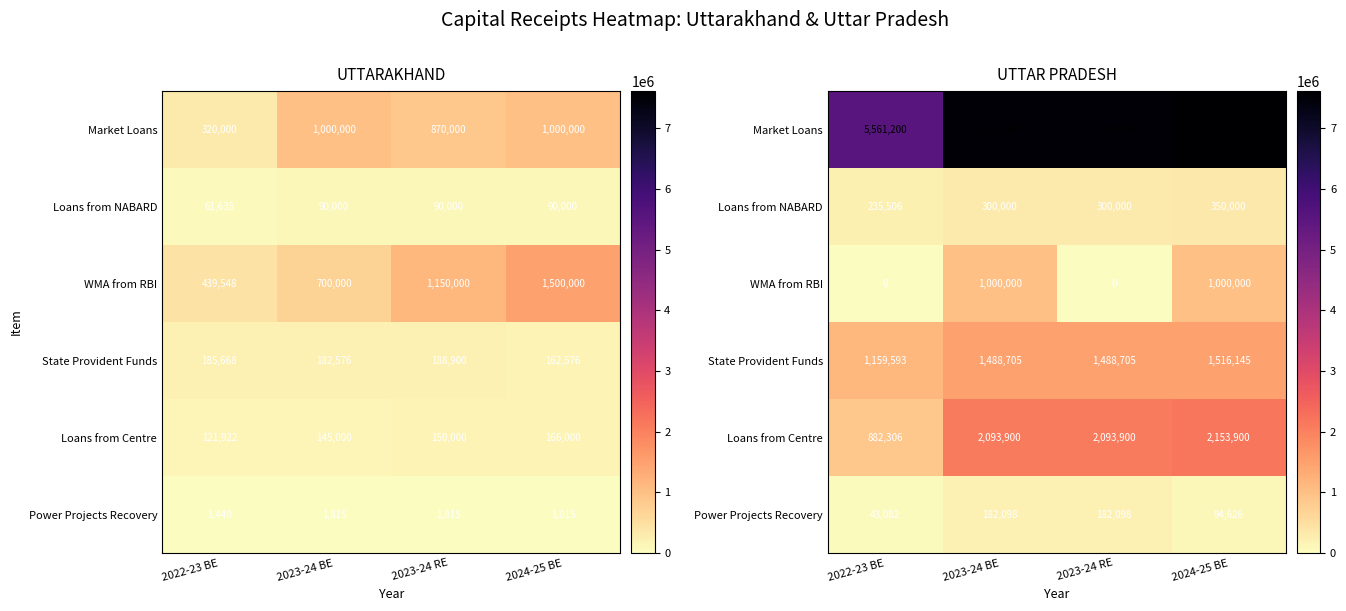

Is it true that Loans from Centre equals 2153900.0 at 2024-25 BE?

True